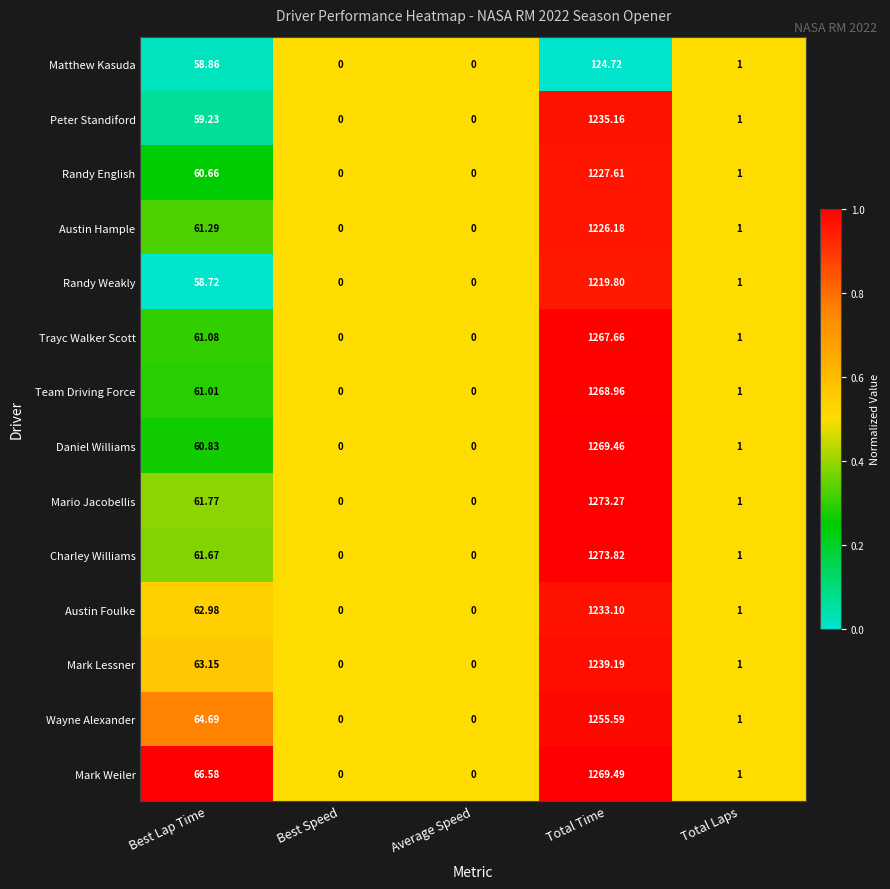

At which label does Randy English first exceed 1?

Best Lap Time